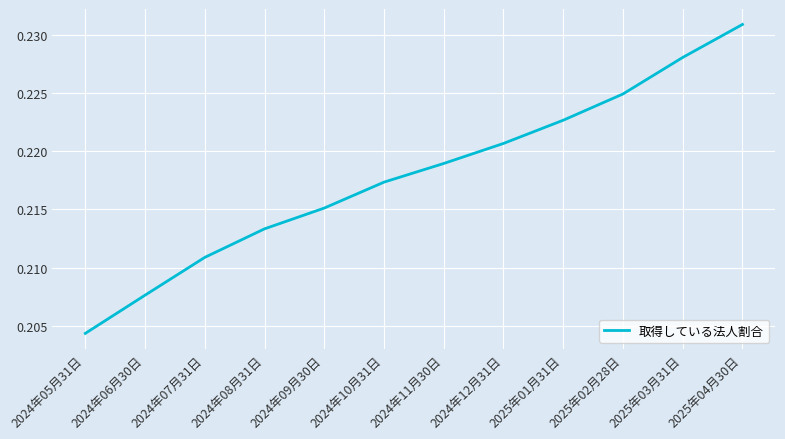

Is this an area chart (filled region under the line)?

No